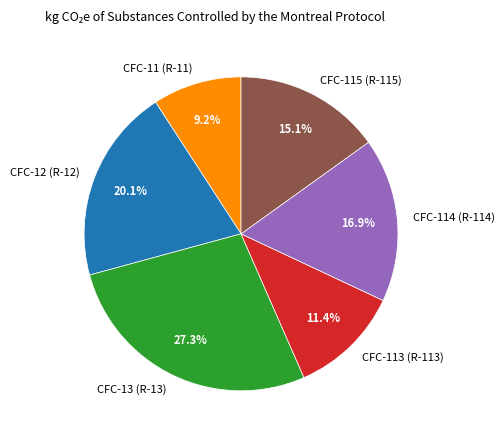

Do CFC-115 (R-115) and CFC-114 (R-114) together represent more than half of the pie?

No